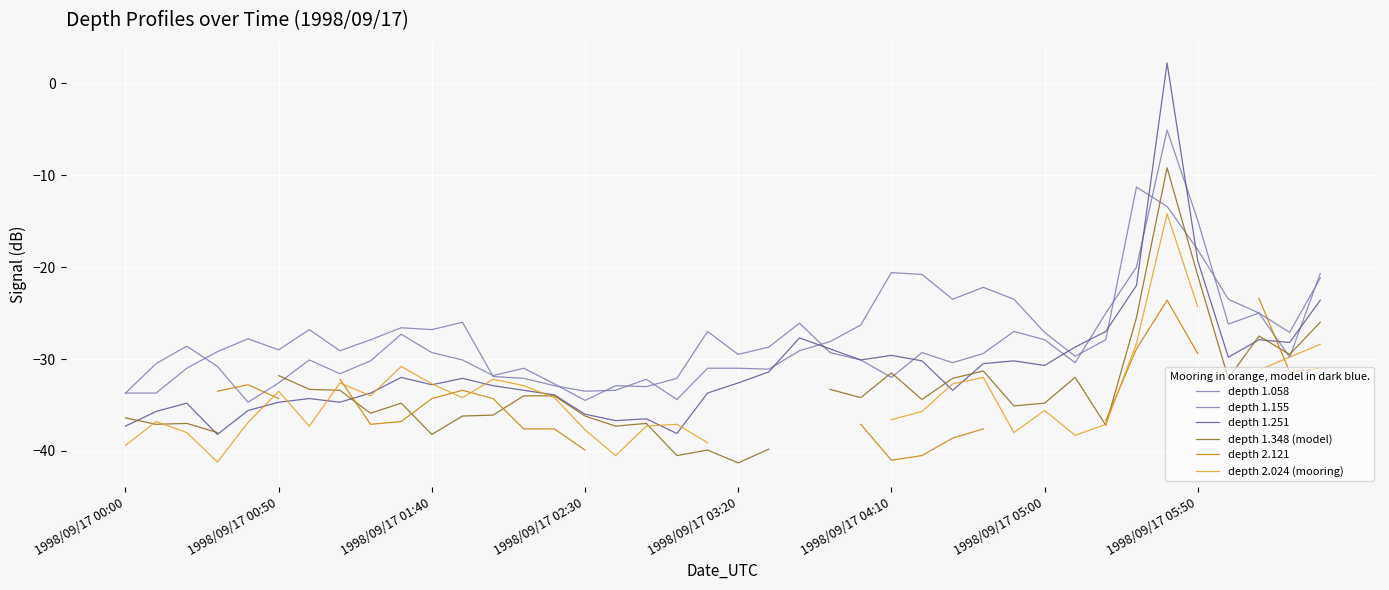

What are all the series names shown in the legend?

depth 1.058, depth 1.155, depth 1.251, depth 1.348 (model), depth 2.121, depth 2.024 (mooring)